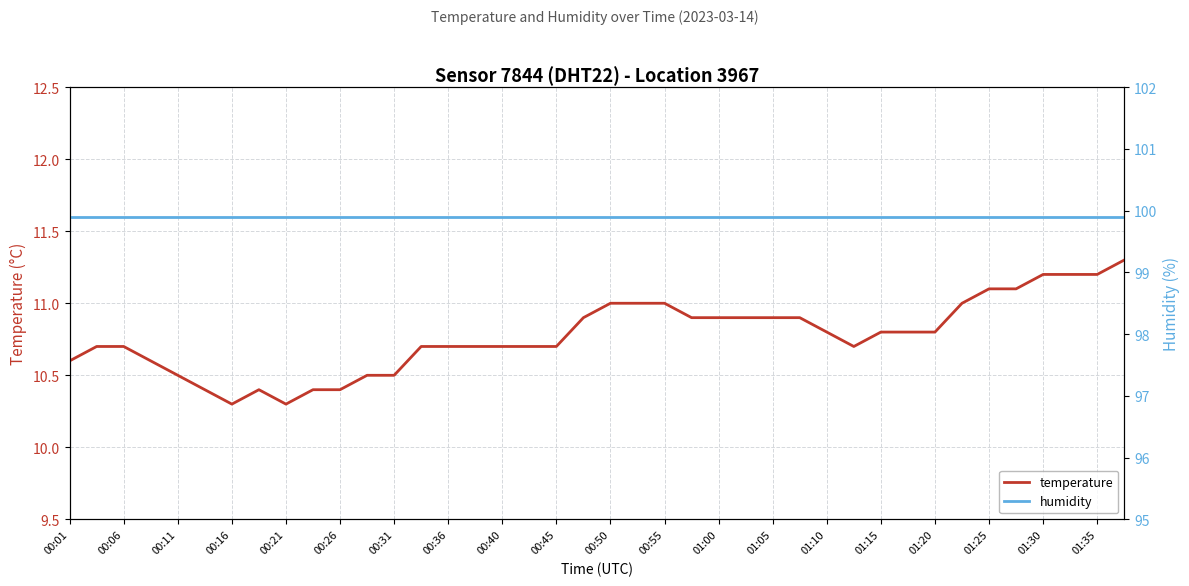

The humidity series shows 143.2 at 27. True or false?

False